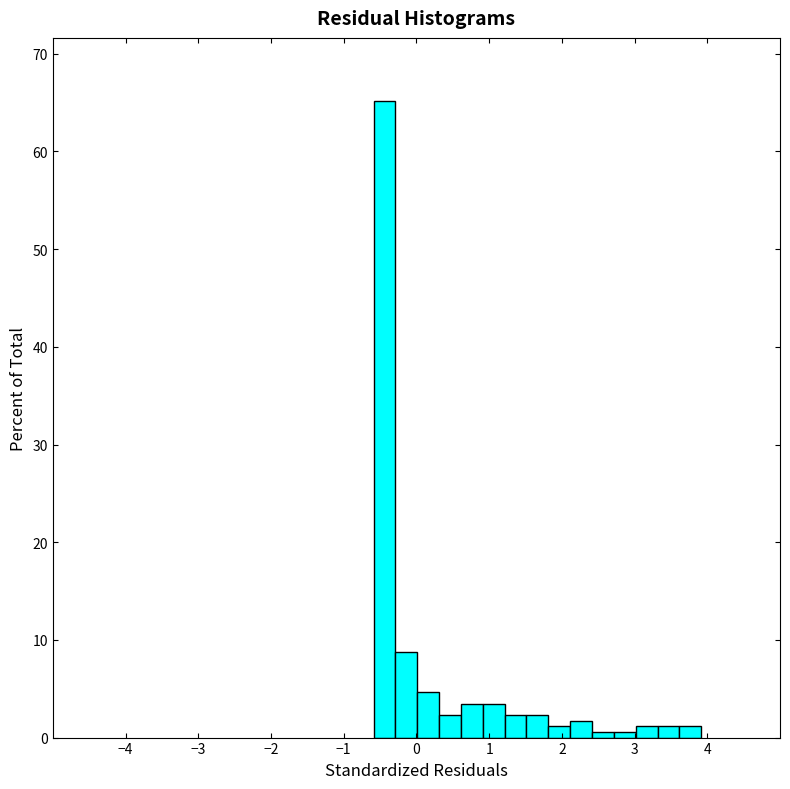

Around what value on the x-axis is the tallest bar? Give the approximate position of its centre, as read against the axis.

-0.4